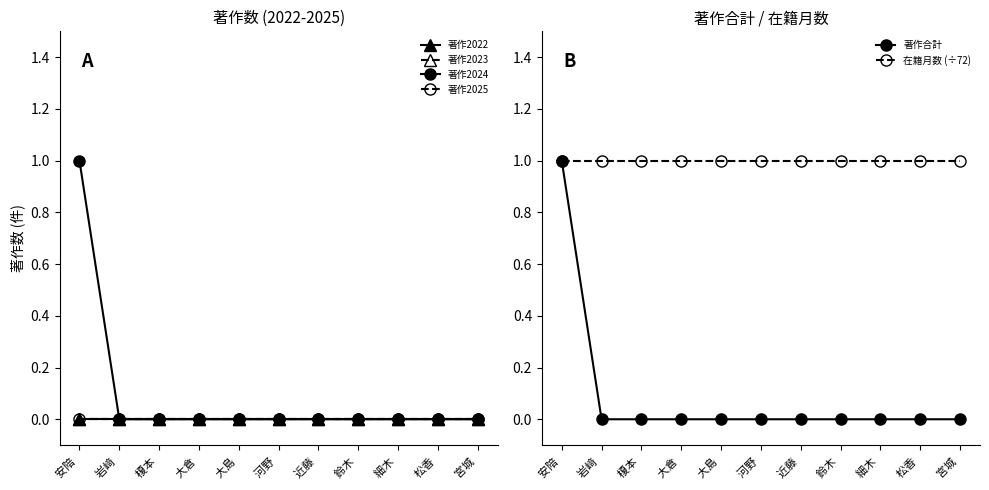

Which has a higher value, 河野  or 宮城 ?

河野 